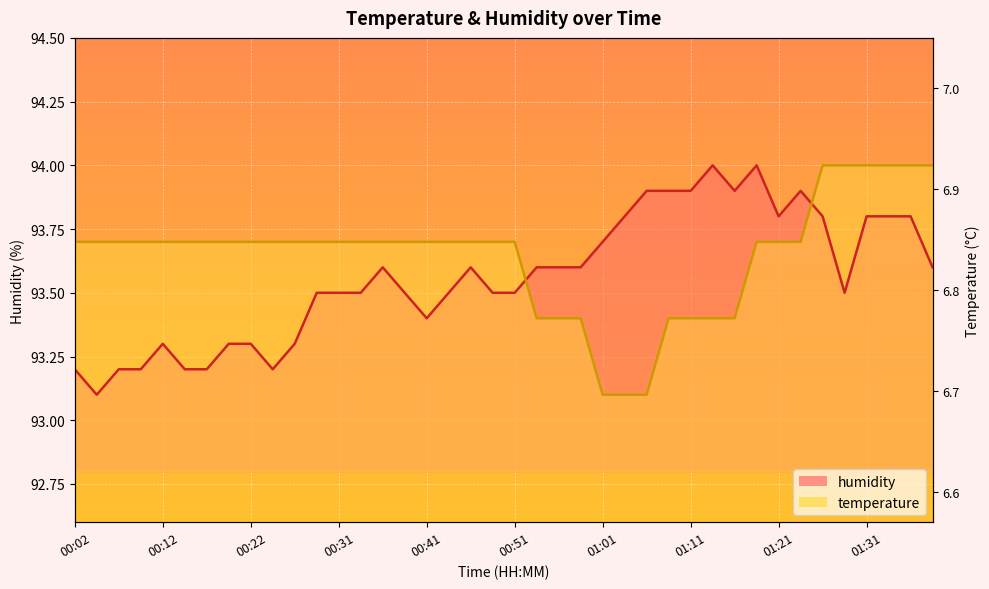

In humidity, how many points are higher than both neighbors (excluding endpoints)?

6